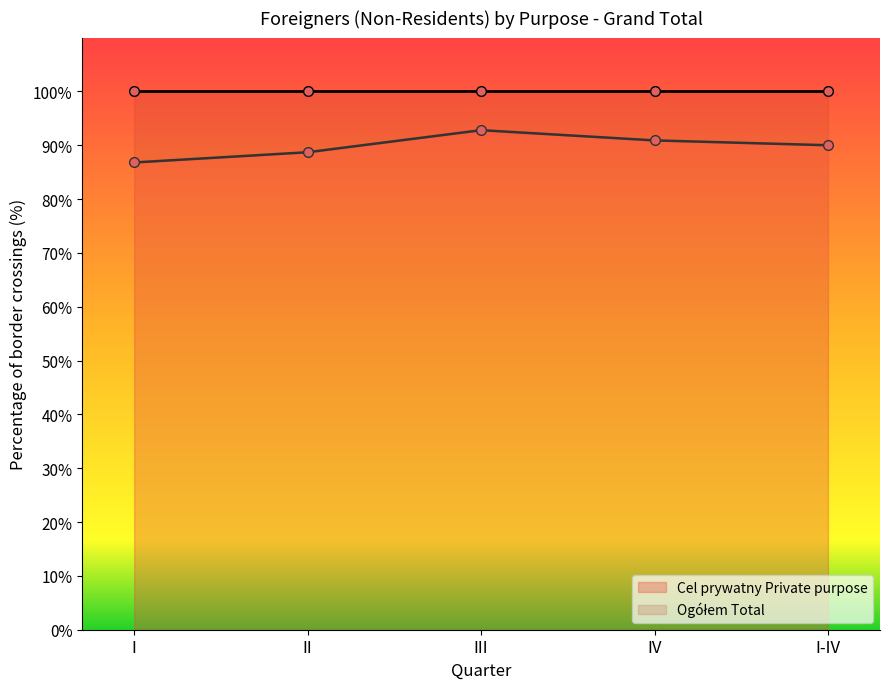

Does the chart display data point markers on the line(s)?

Yes